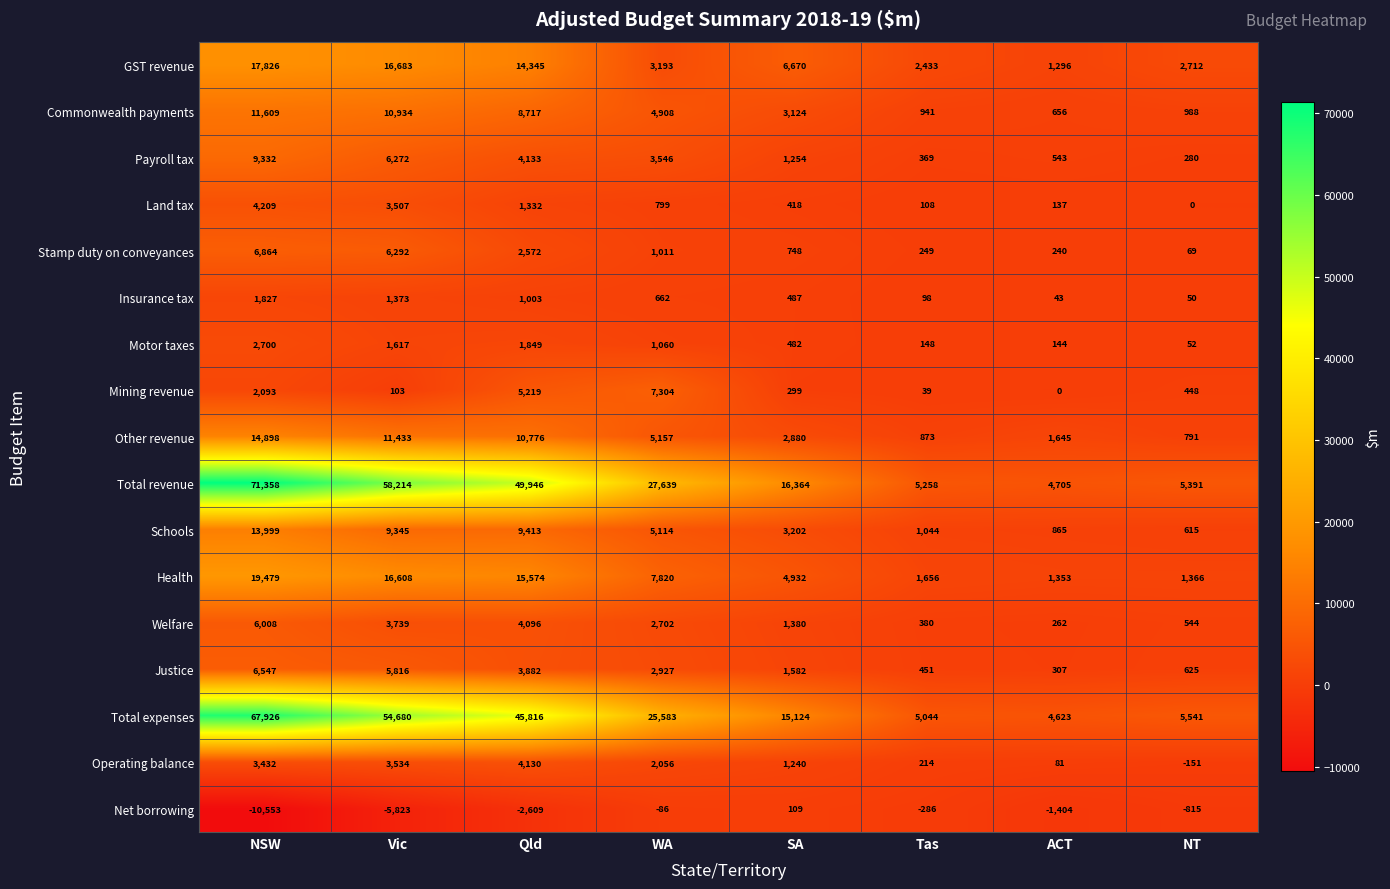

At which label does Total revenue first exceed 27639?

NSW